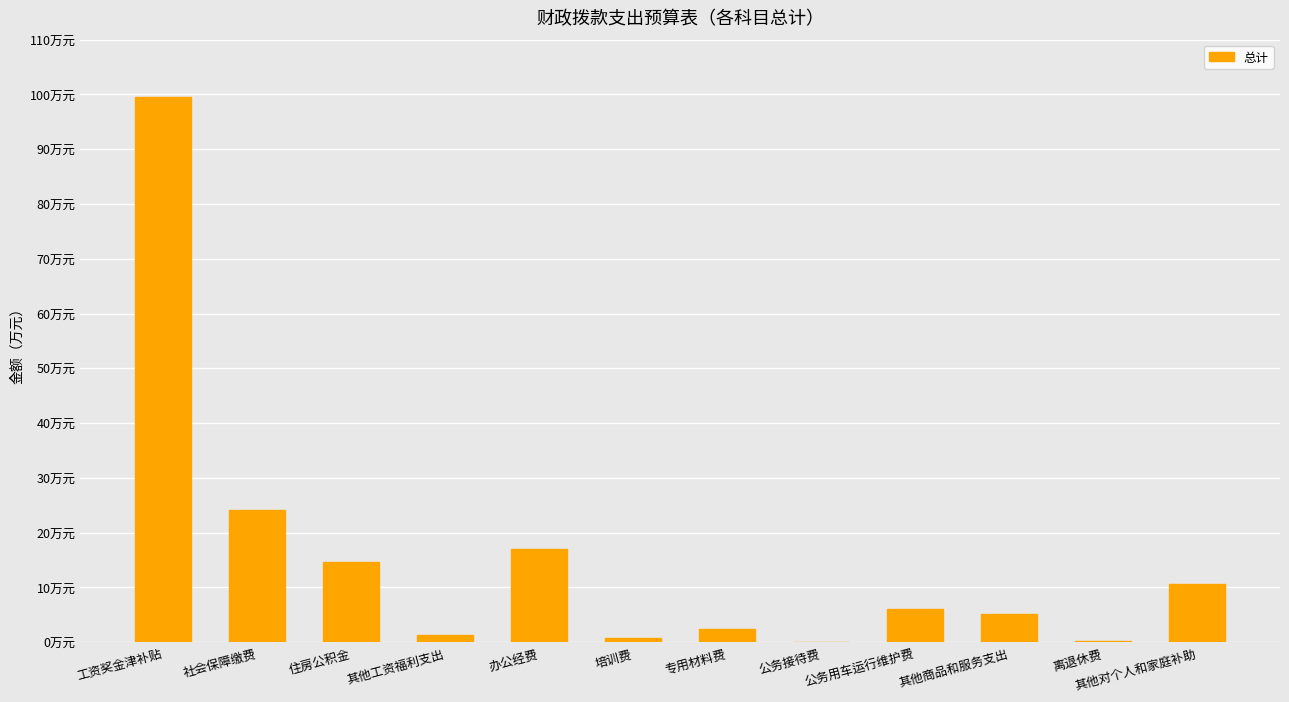

True or false: the data shows 0.8 at 其他工资福利支出.

False